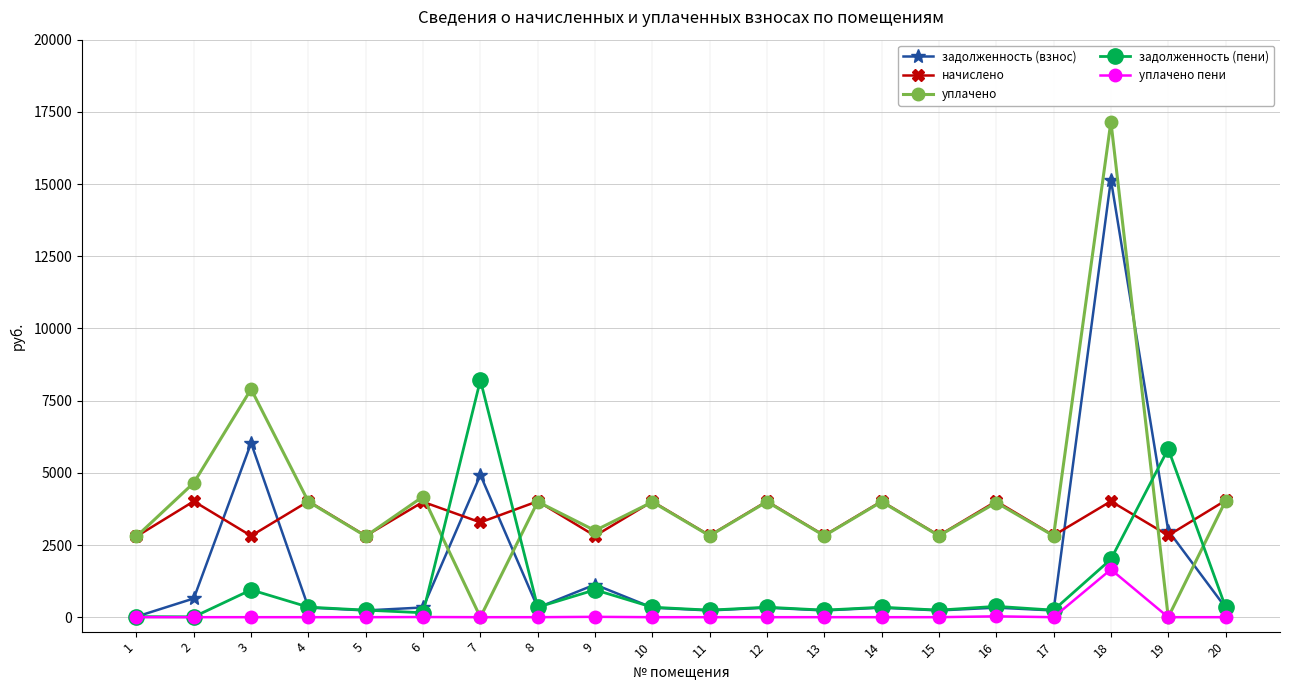

In начислено, how many points are higher than both neighbors (excluding endpoints)?

9